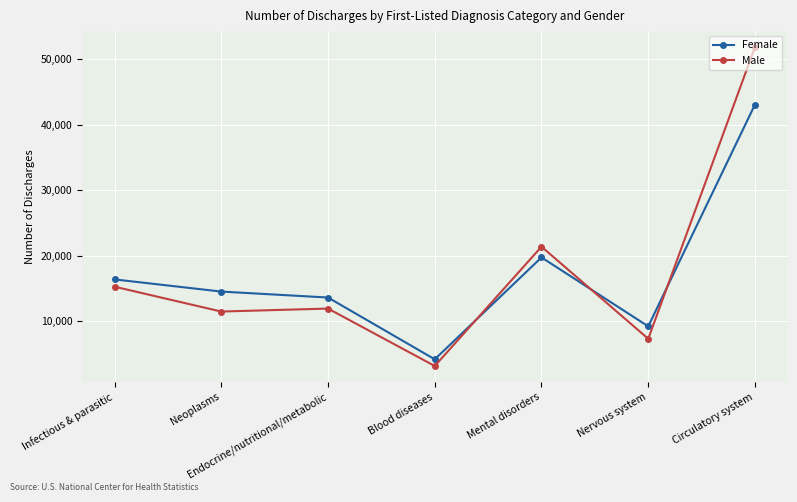

What value does the Male series have at Nervous system, to the nearest 100?

7300